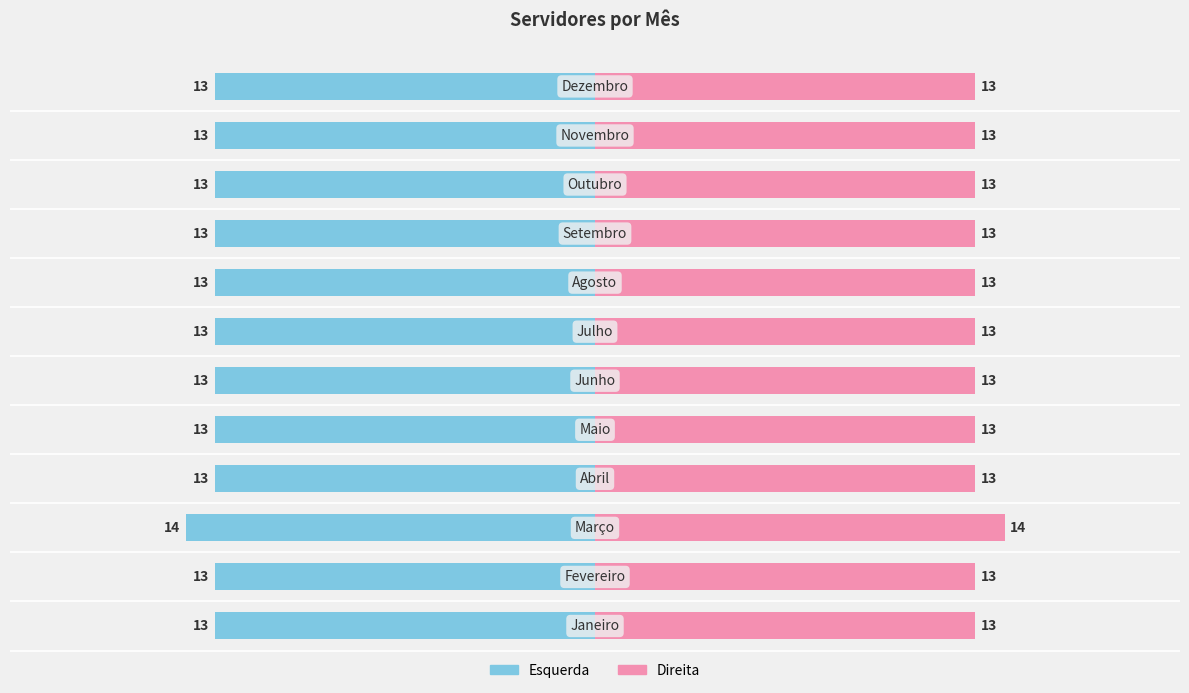

What is the greatest value displayed?

14